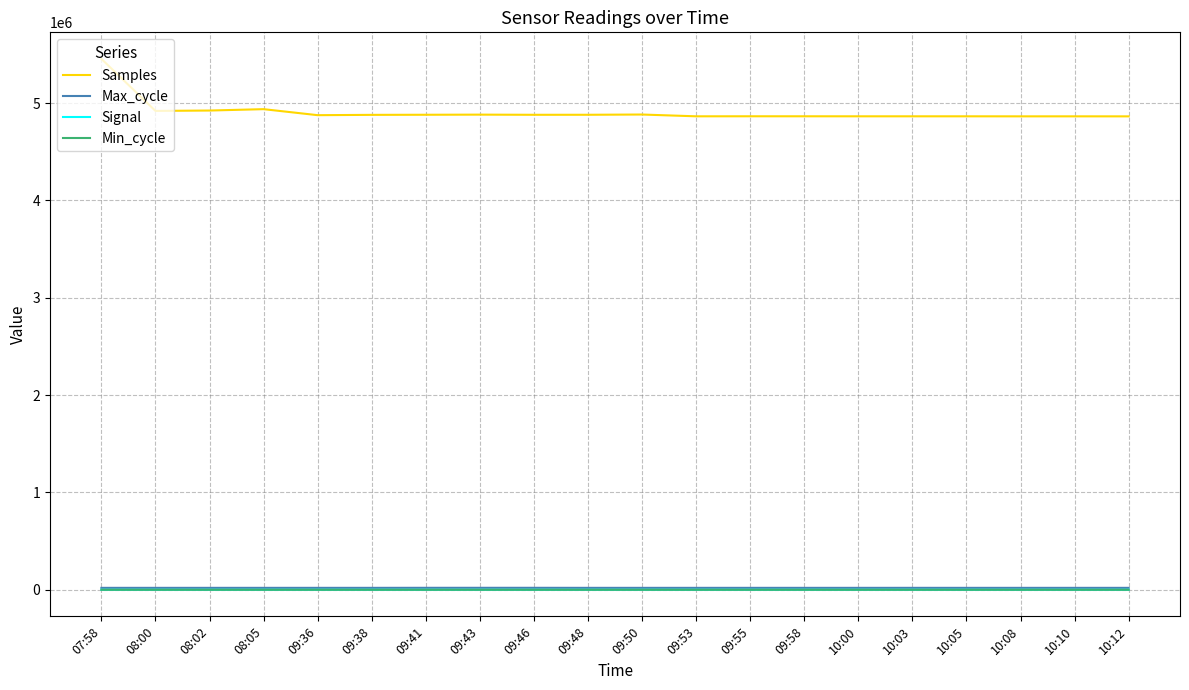

Which series has the largest range (max minus min)?

Samples